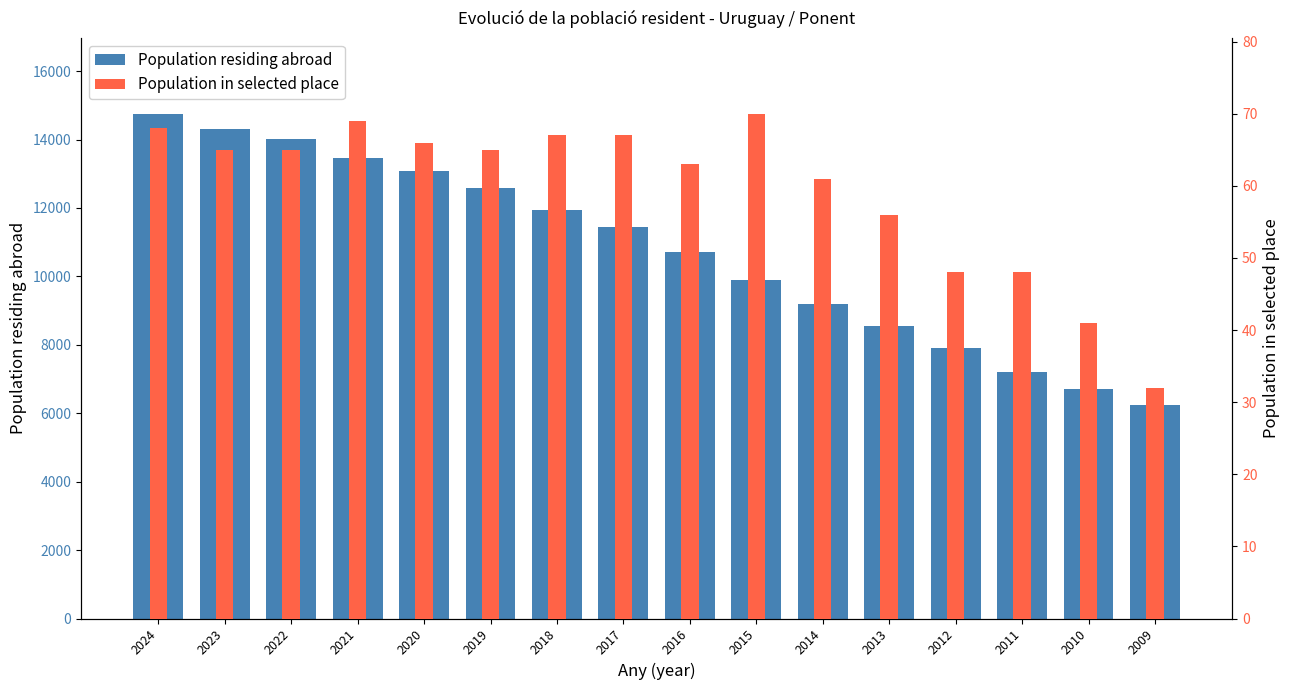

What is the sum of all Population residing abroad values?

172028